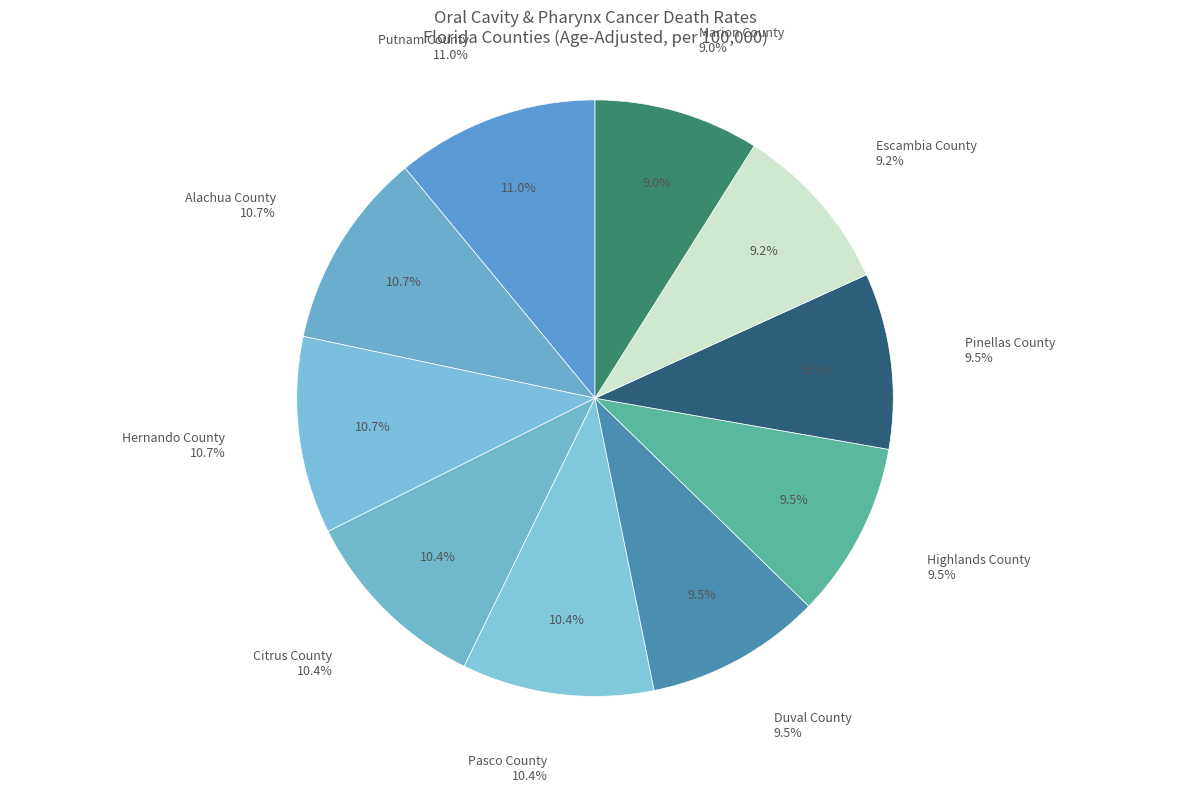

To the nearest percent, what is the difference between the Duval County and Marion County slice percentages?

1%